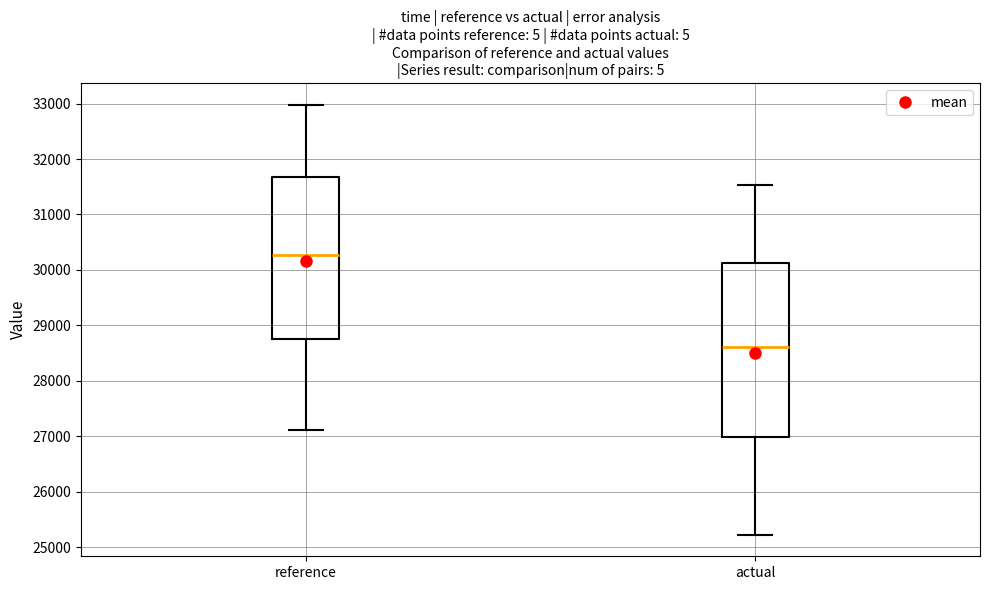

Reading left to right, read every box against the y-axis: the position of its median line, the range the box covers, and the ends of its whiskers. The values are not printed on the chart, so give them approximately, as read against the axis.

reference: median 30300, box 28800 to 31700, whiskers 27100 to 33000
actual: median 28600, box 27000 to 30100, whiskers 25200 to 31500